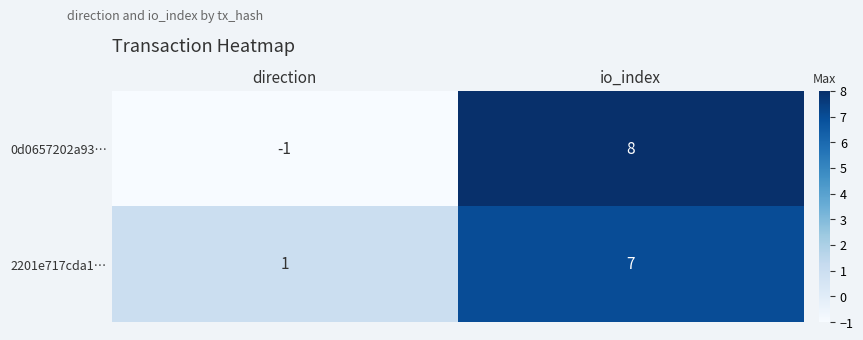

What is the greatest value displayed?

8